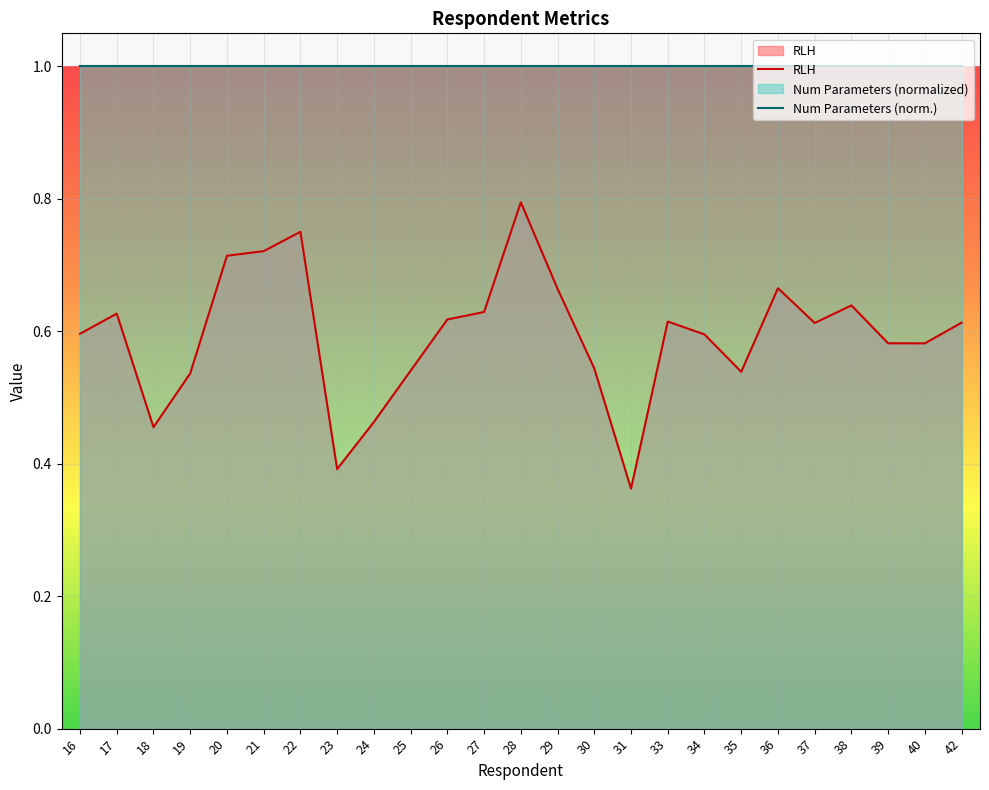

List the labels in order of Num Parameters (norm.) value, largest first.

16, 17, 18, 19, 20, 21, 22, 23, 24, 25, 26, 27, 28, 29, 30, 31, 33, 34, 35, 36, 37, 38, 39, 40, 42